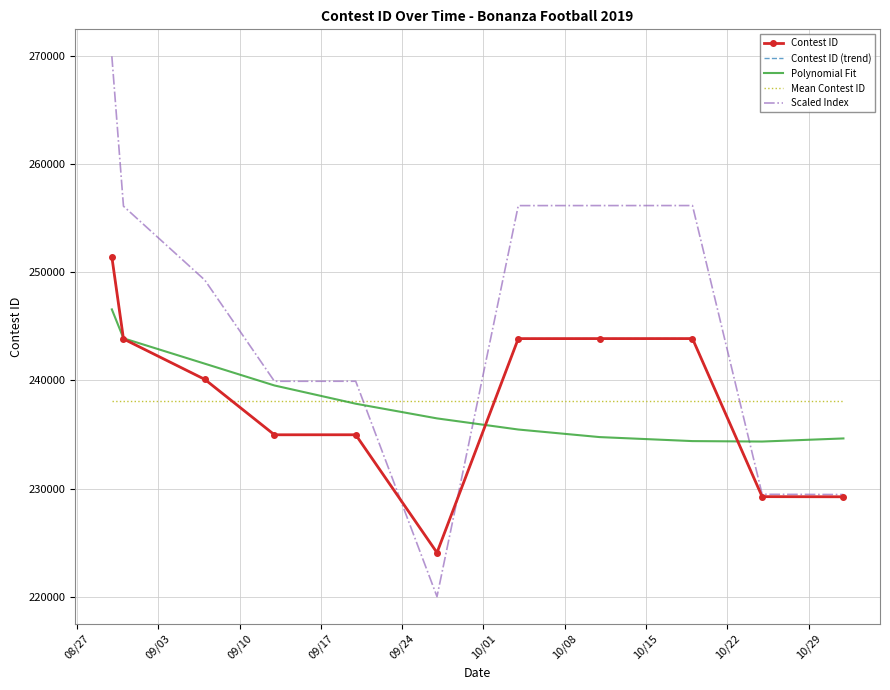

Count the number of categories in the chart.

11